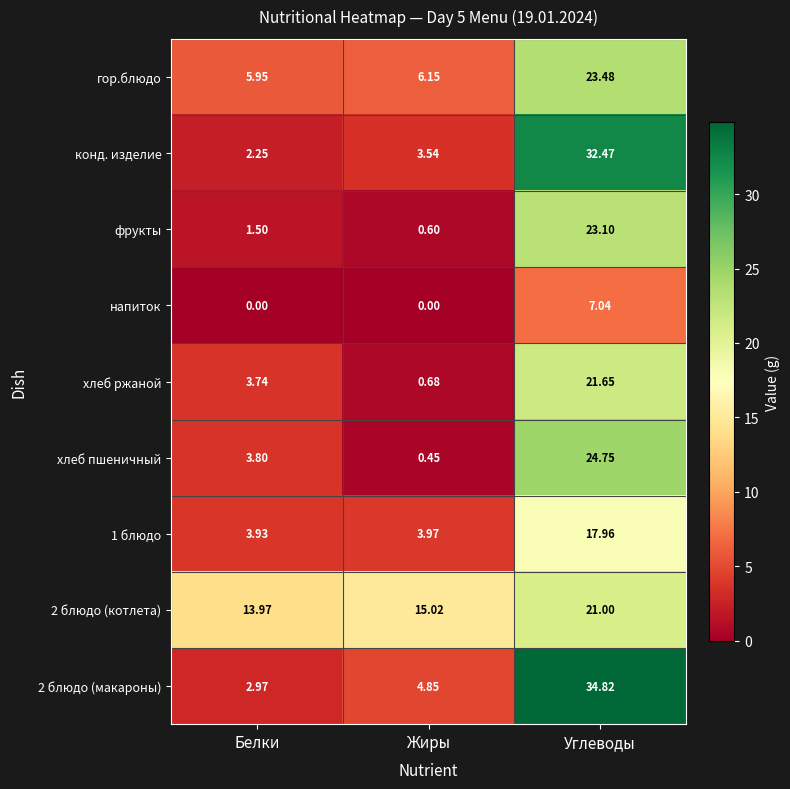

Which series has the largest total across all categories?

2 блюдо (котлета)